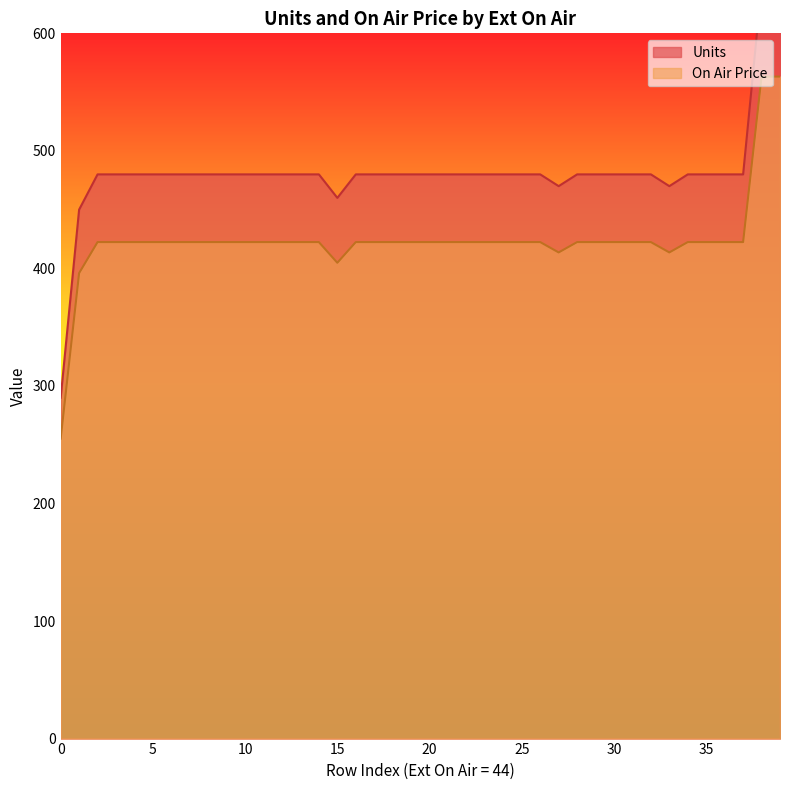

What is the maximum value for On Air Price?

563.2